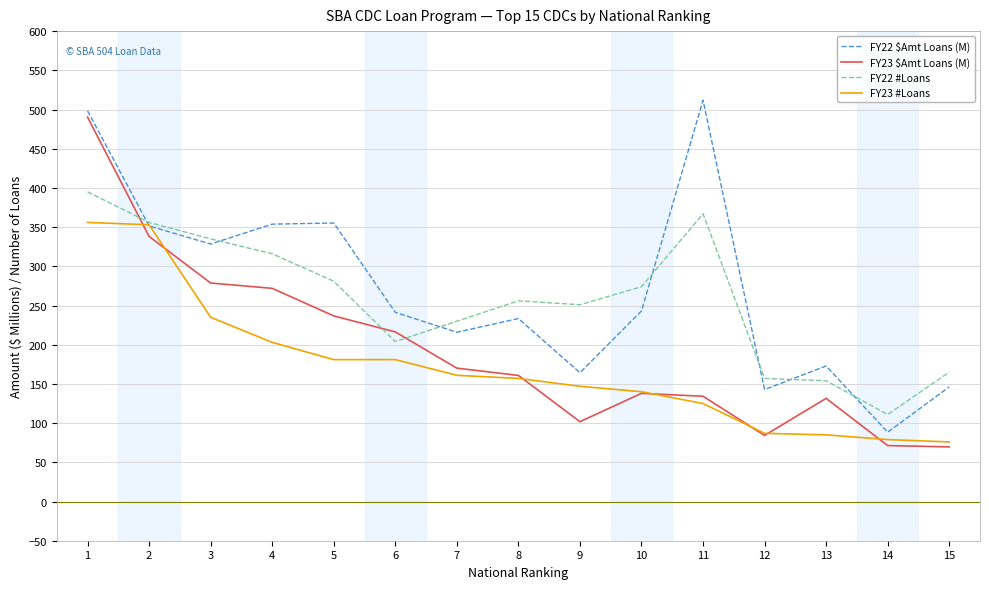

What is the lowest value of the FY22 #Loans series?

111.0